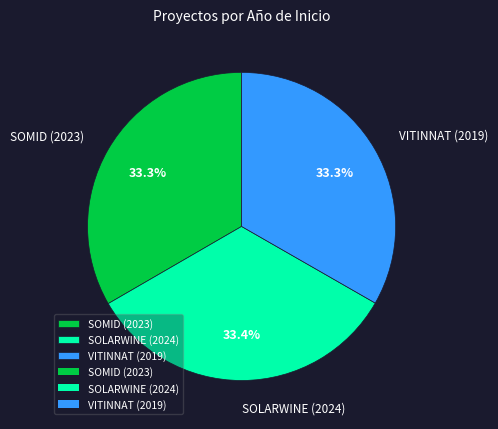

Count the number of slices in the pie.

3